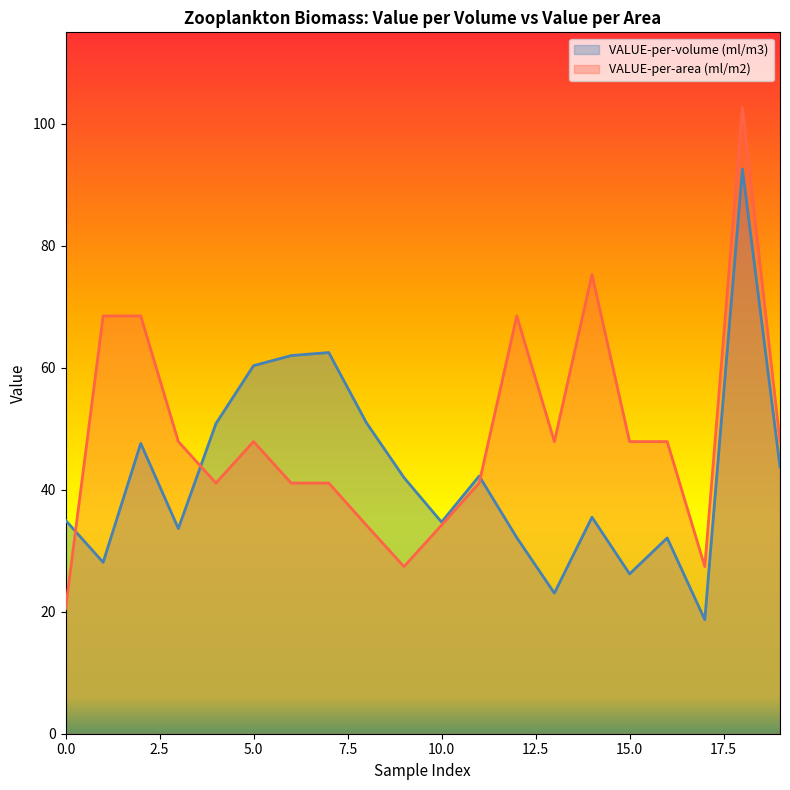

How many data points does each series have?

20